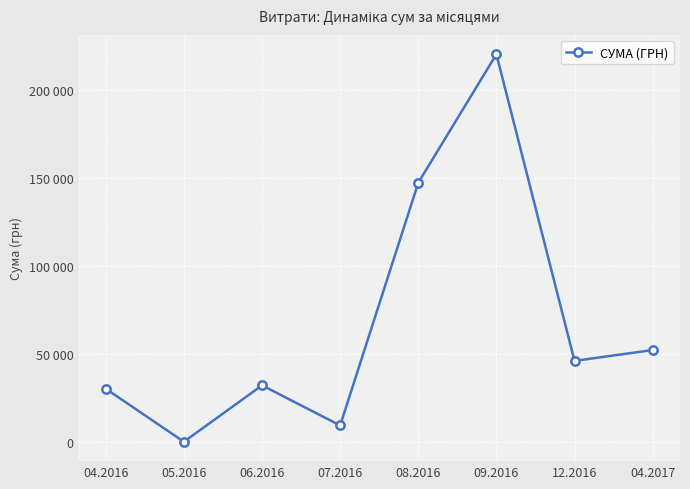

What is the label of the 5th point from the left?

08.2016